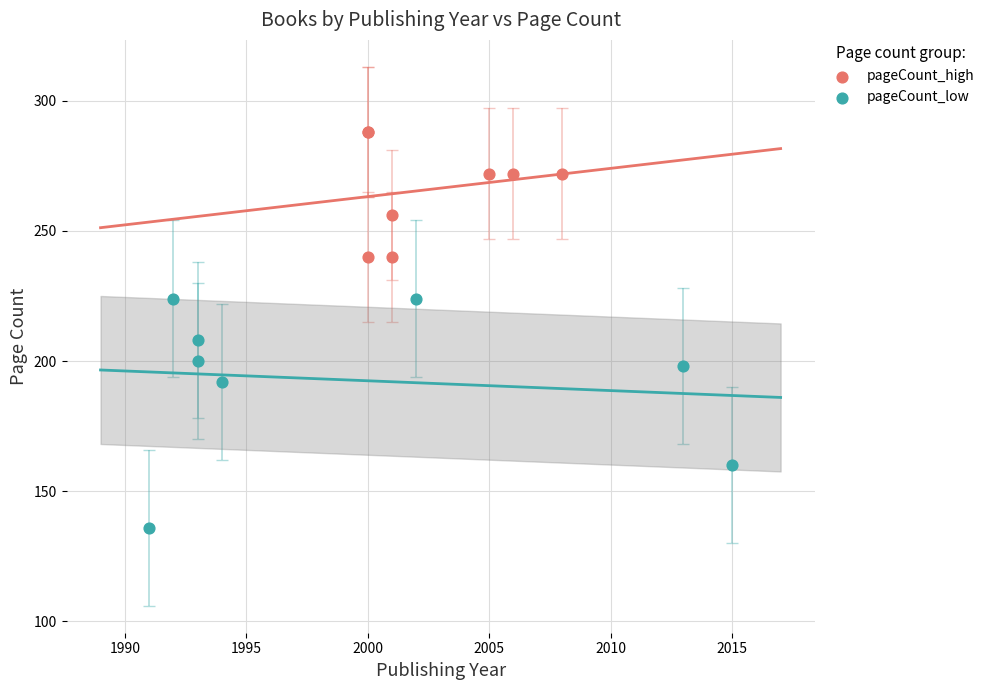

Which series reaches the minimum Y coordinate?

pageCount_low